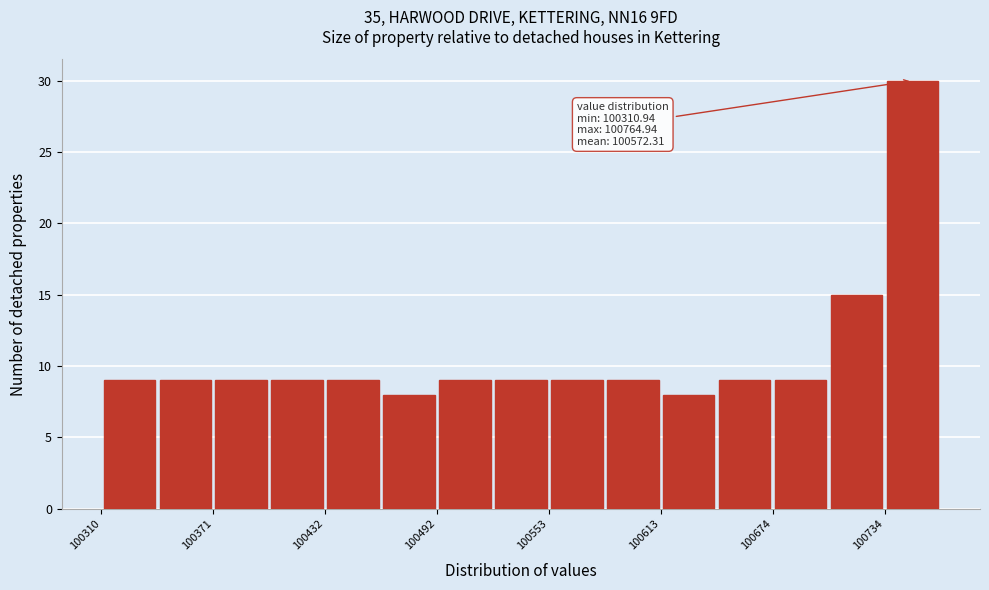

Around what value on the x-axis is the tallest bar? Give the approximate position of its centre, as read against the axis.

100750